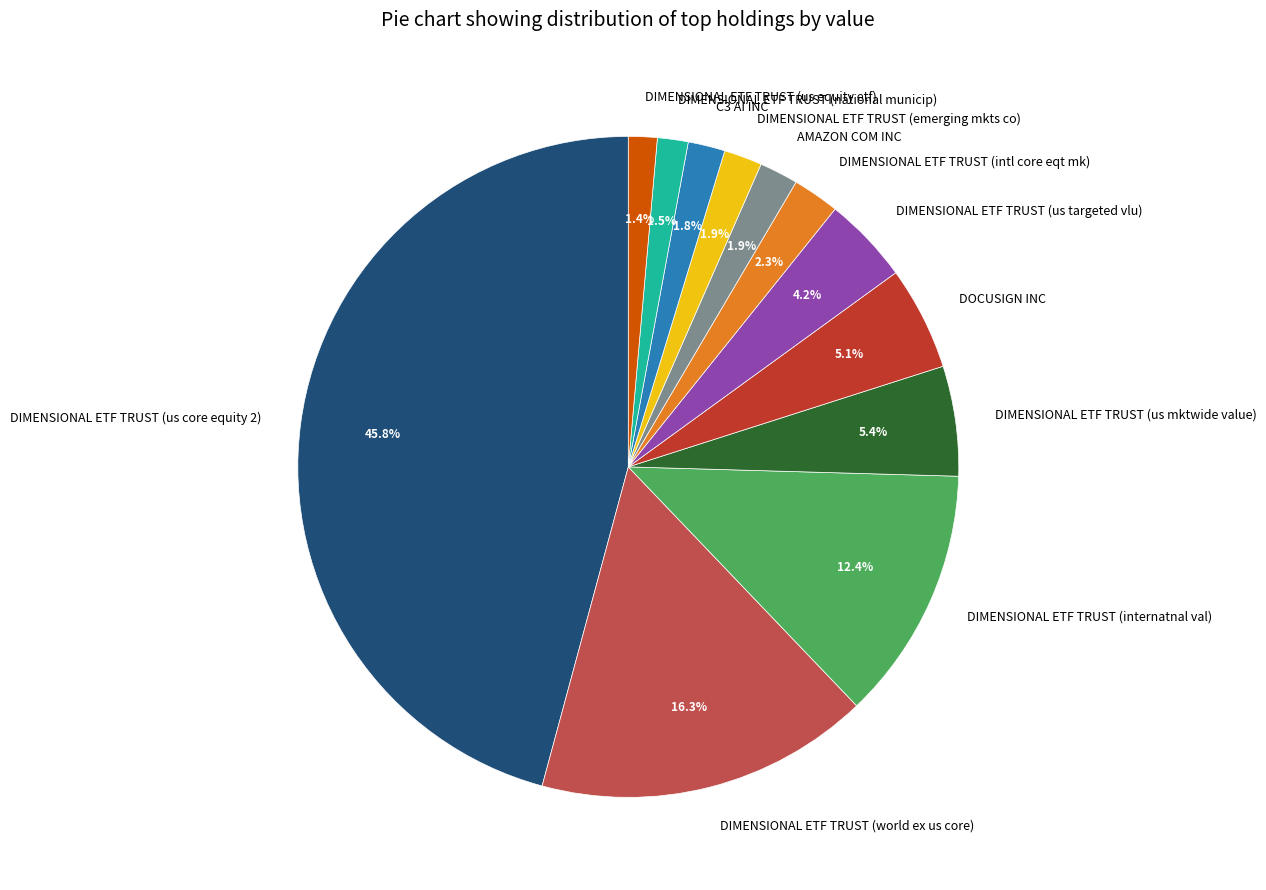

Combined, what portion of the pie is DIMENSIONAL ETF TRUST (us core equity 2) and AMAZON COM INC?

47.7%